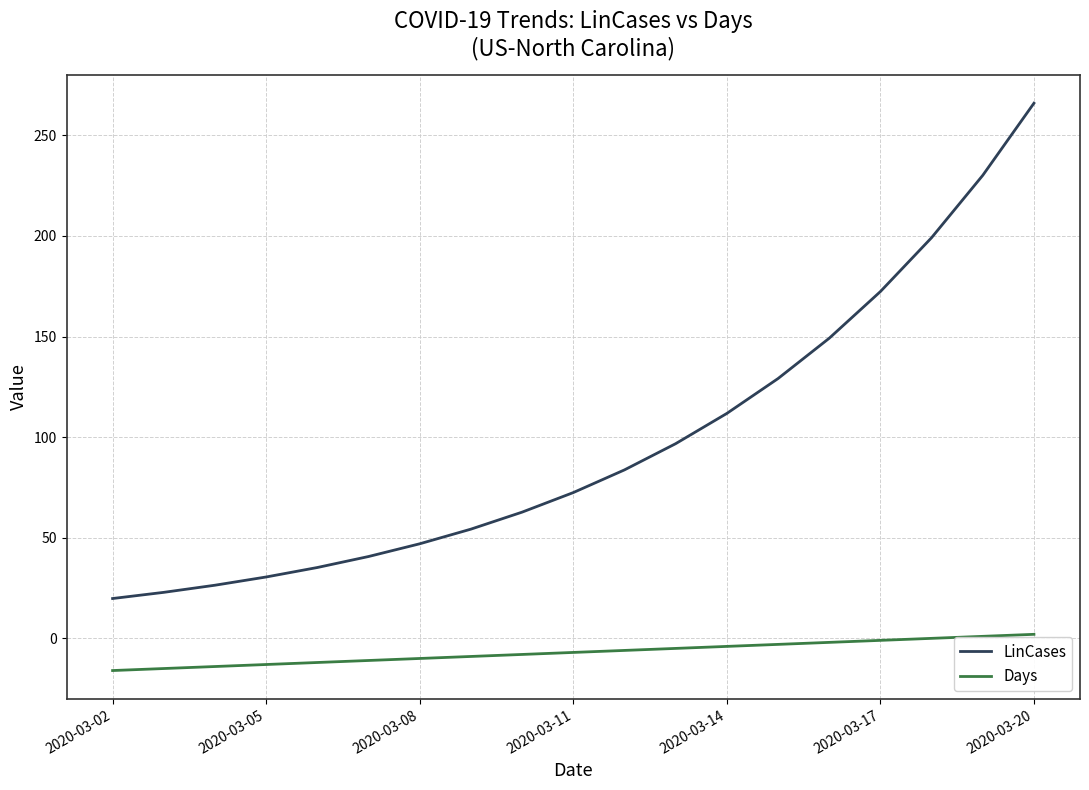

What is the difference between the maximum and minimum values in the Days series?

18.0